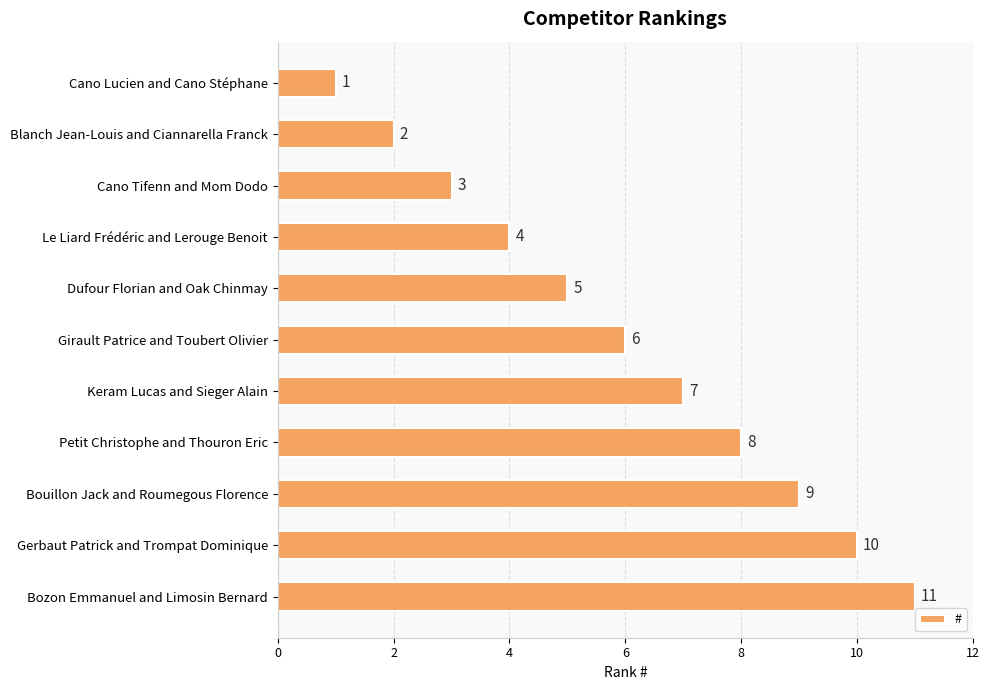

What is the smallest value displayed?

1